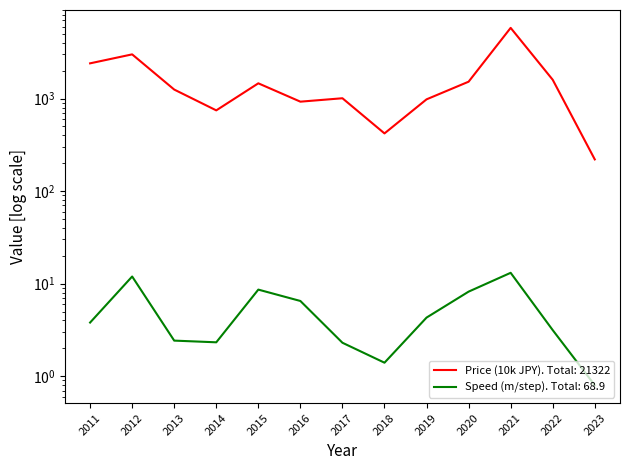

Reading right to left, what are all the values shown in this chart?

Price (10k): 220.0	1595.0	5800.0	1520.0	980.0	420.0	1007.0	925.0	1460.0	745.0	1250.0	3000.0	2400.0
Speed (m/step): 0.8	3.1	13.1	8.2	4.3	1.4	2.3	6.5	8.6	2.3	2.4	11.9	3.8